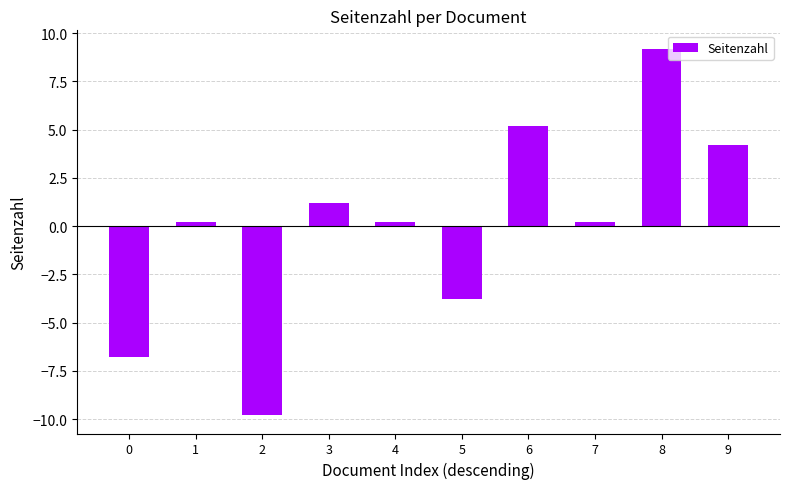

Which has a higher value, 7 or 5?

7